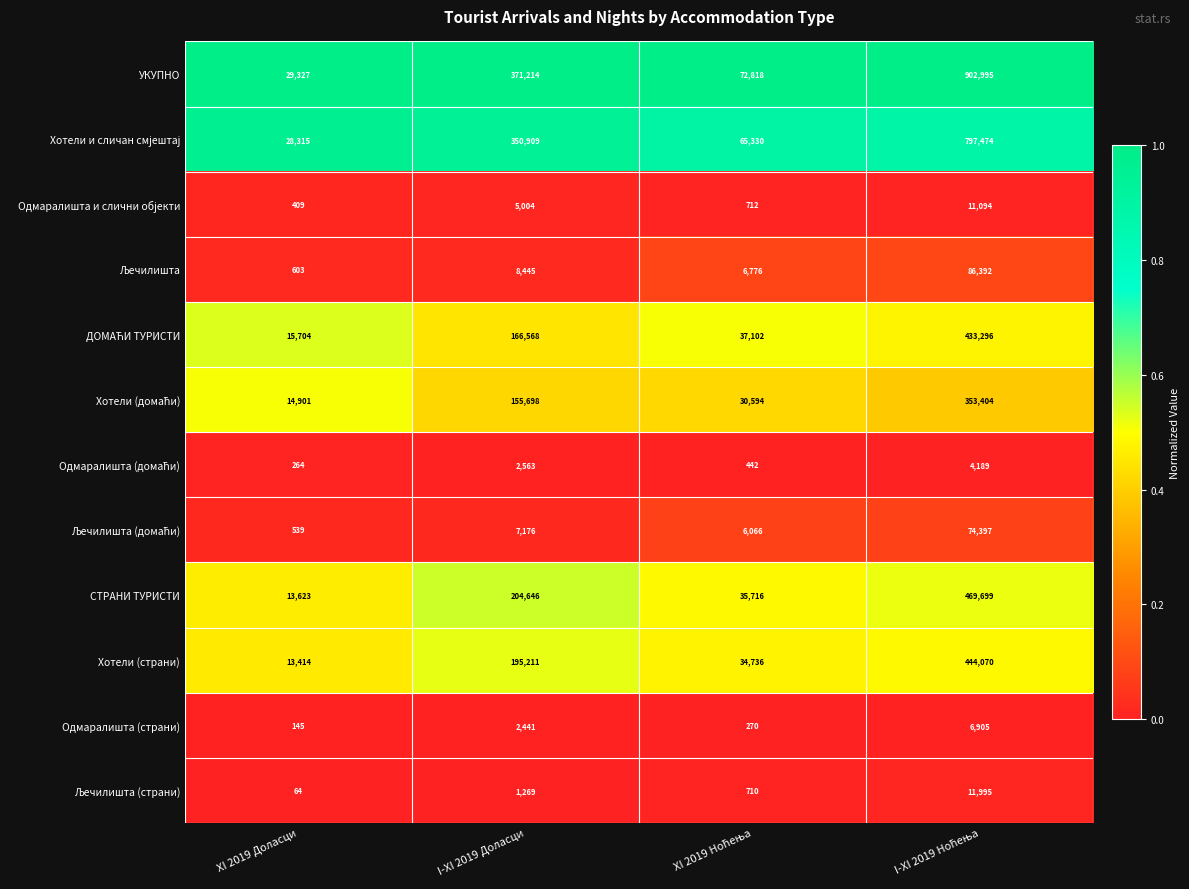

What is the greatest value displayed?

902995